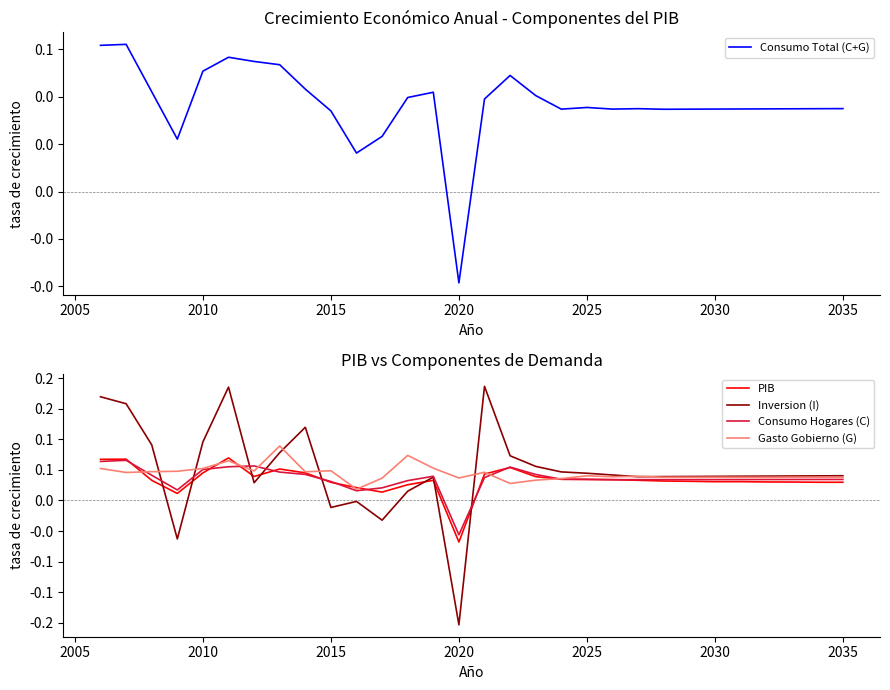

True or false: Gasto Gobierno (G) and PIB cross at least once.

True